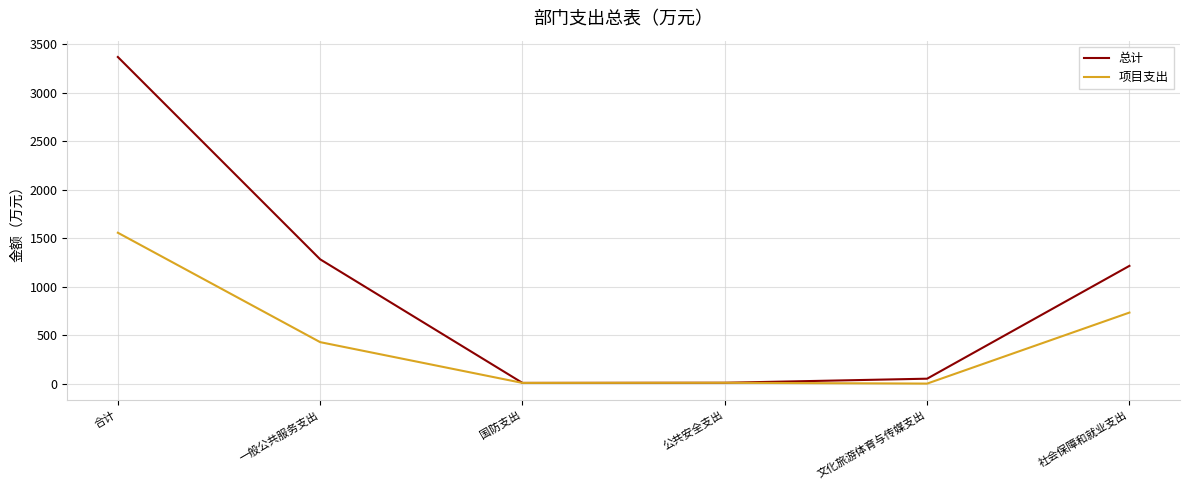

How many values in the 总计 series are below 1214?

3